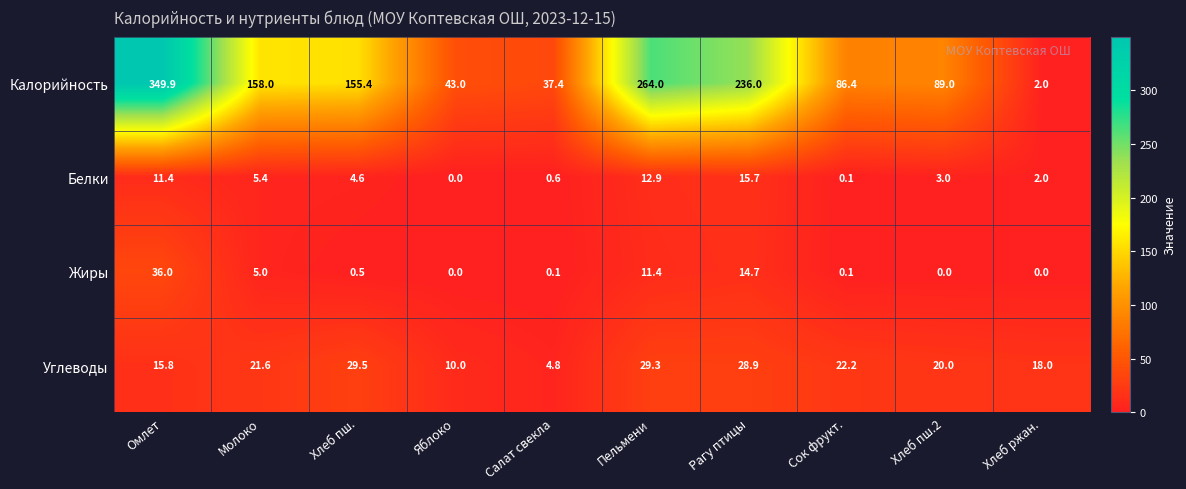

List the series in order of their peak value, highest first.

Калорийность, Жиры, Углеводы, Белки